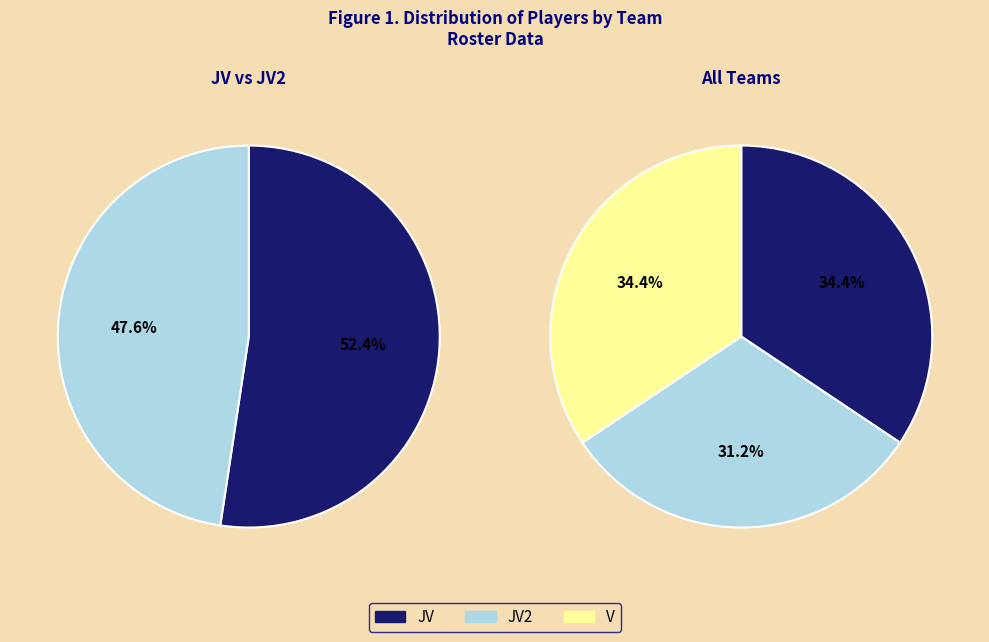

The JV slice represents 34% of the pie. True or false?

True